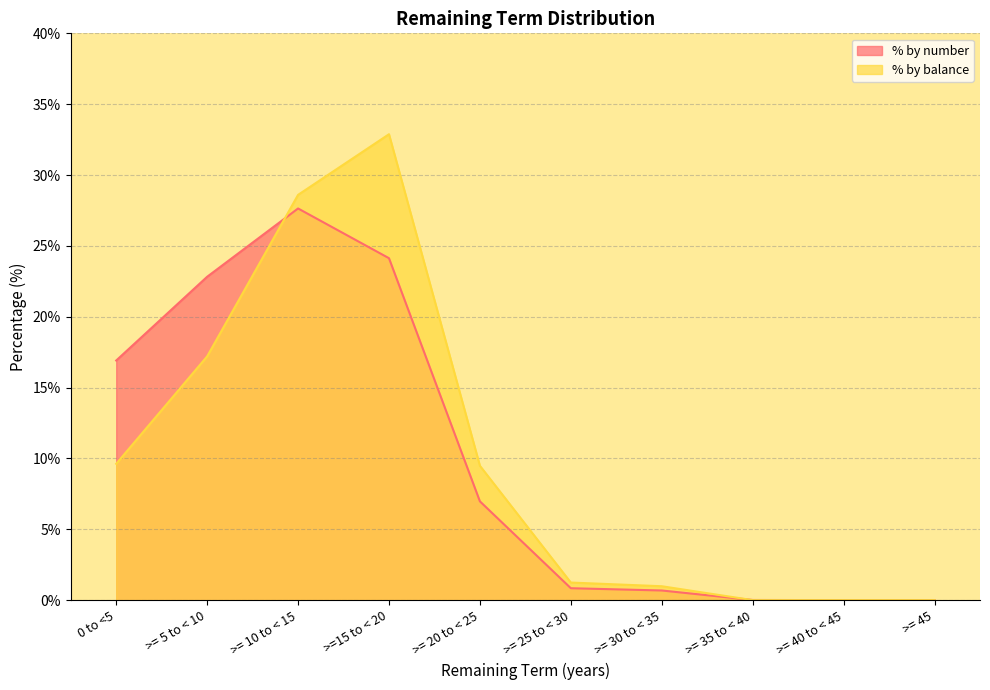

At which category is the sum across all series the highest?

>=15 to < 20